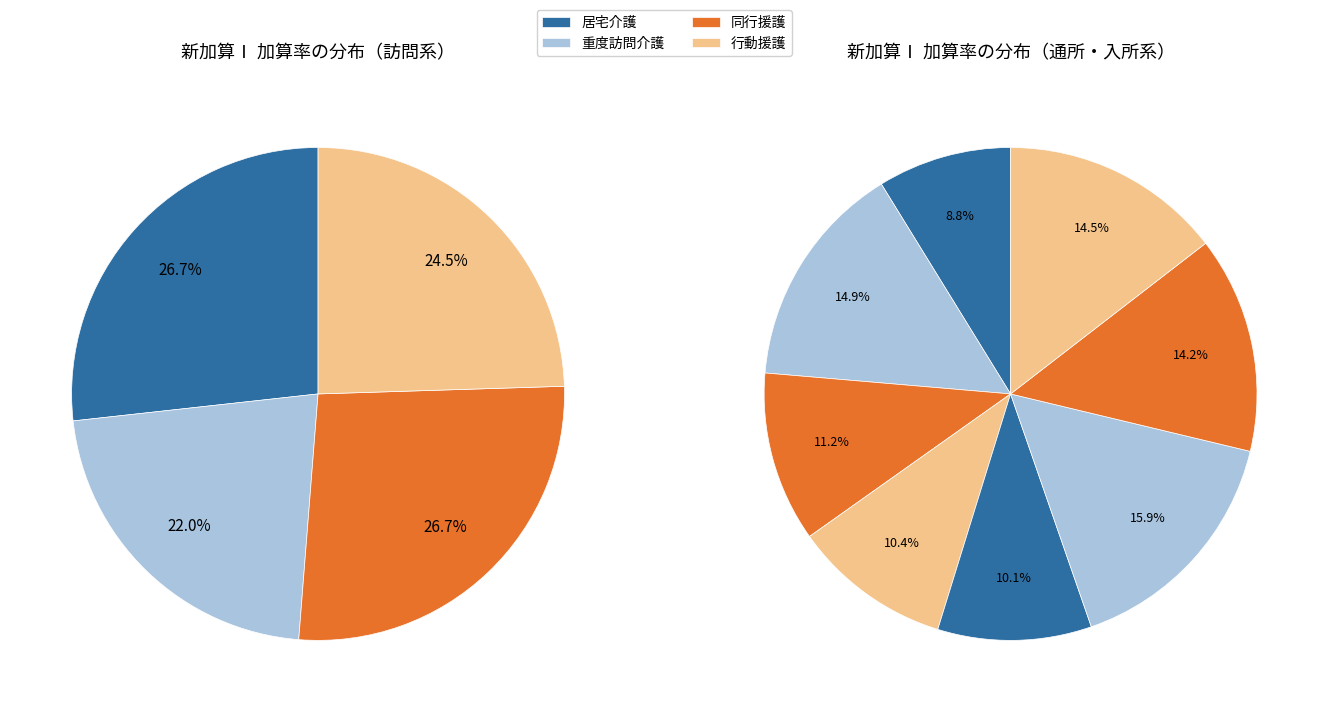

Is it true that 行動援護 is 29% of the pie?

False